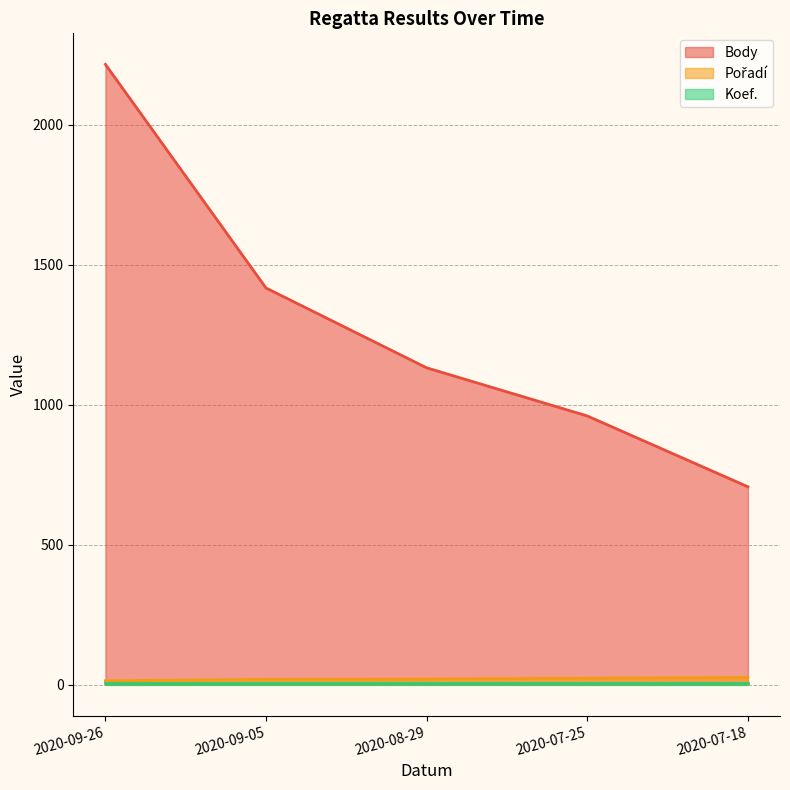

The value of Pořadí at 2020-07-25 is 32. True or false?

False